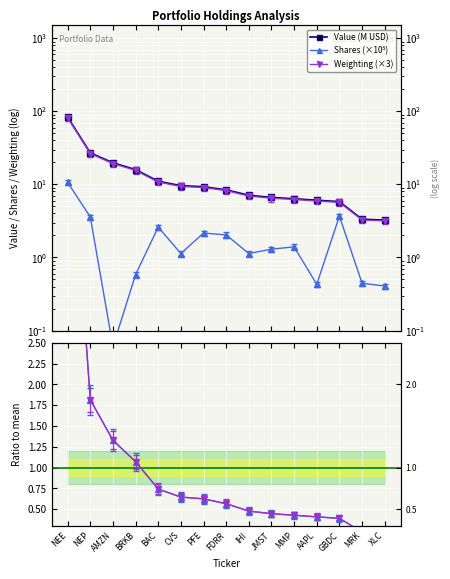

At how many categories does at least one series exceed 53?

1